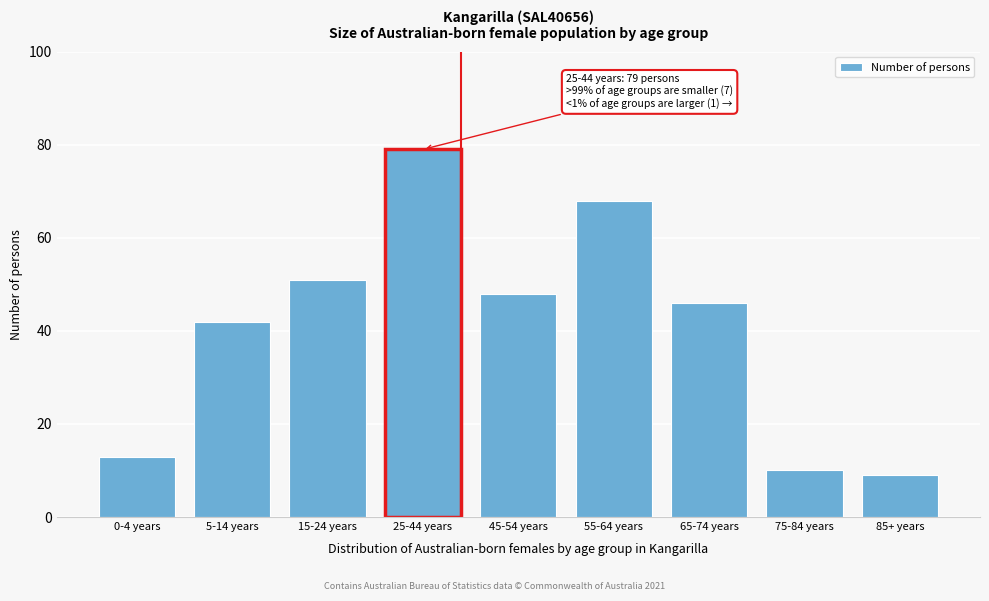

Reading left to right, list all the values displayed in this chart.

0-4 years=13	5-14 years=42	15-24 years=51	25-44 years=79	45-54 years=48	55-64 years=68	65-74 years=46	75-84 years=10	85+ years=9